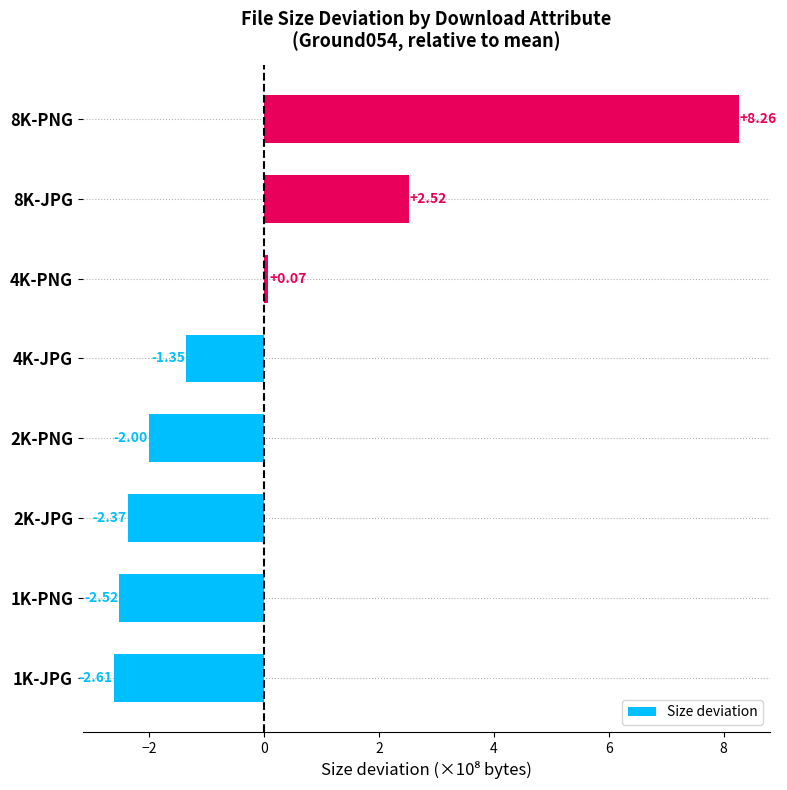

How many values exceed -1?

3